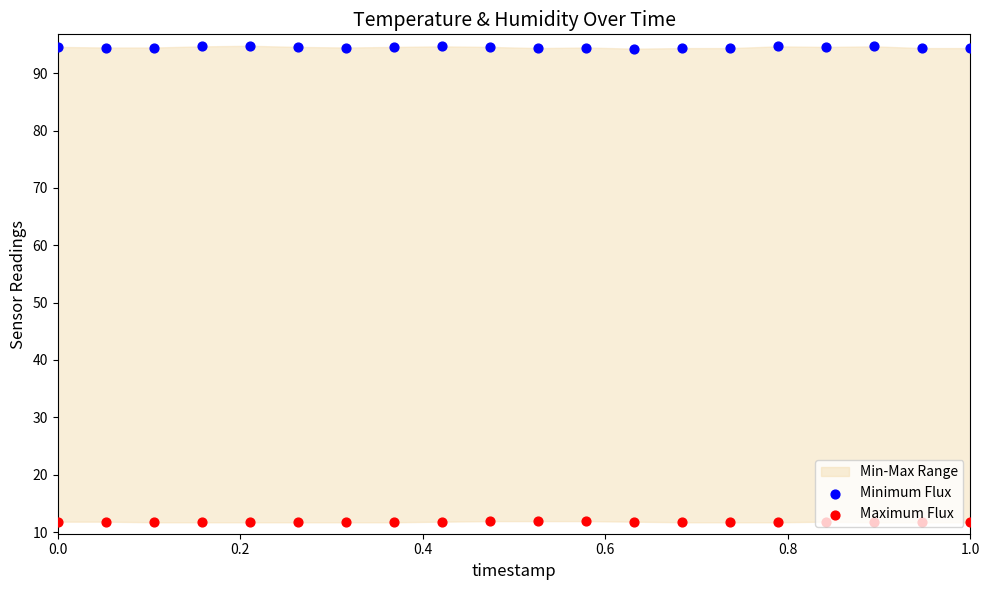

Which series has the largest total across all categories?

Minimum Flux